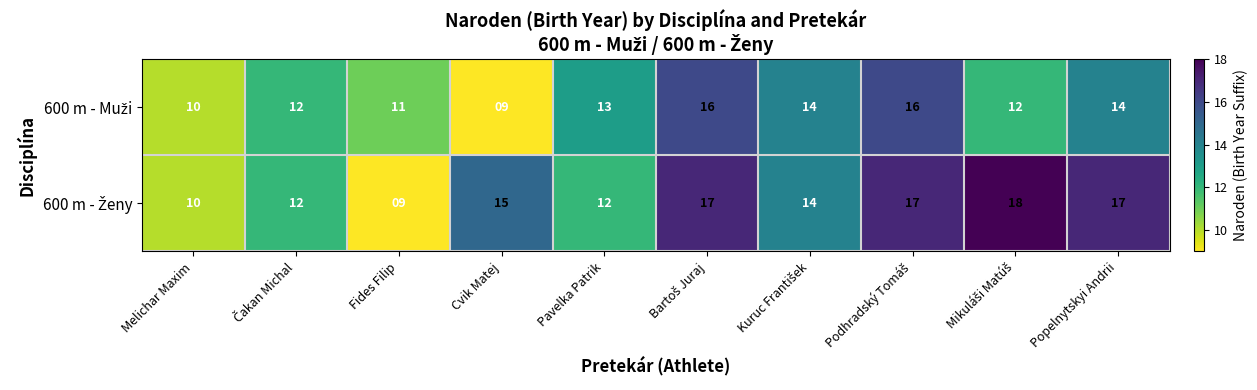

Count the number of categories in the chart.

10